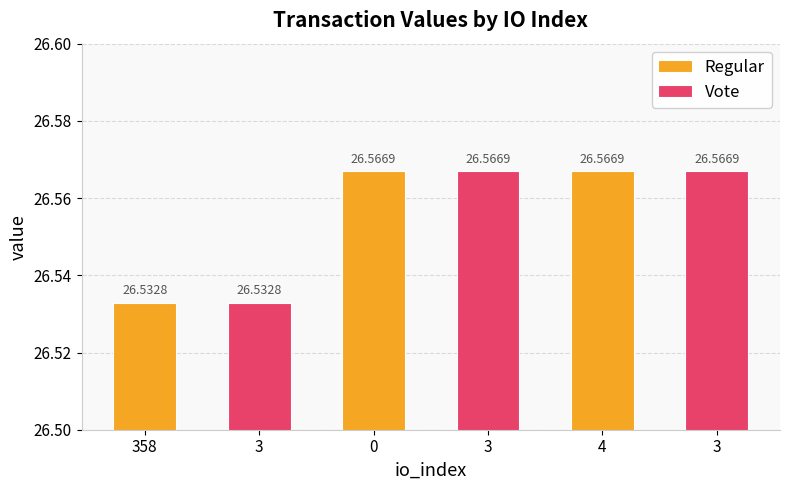

What is the total value across all series at 0?

53.1